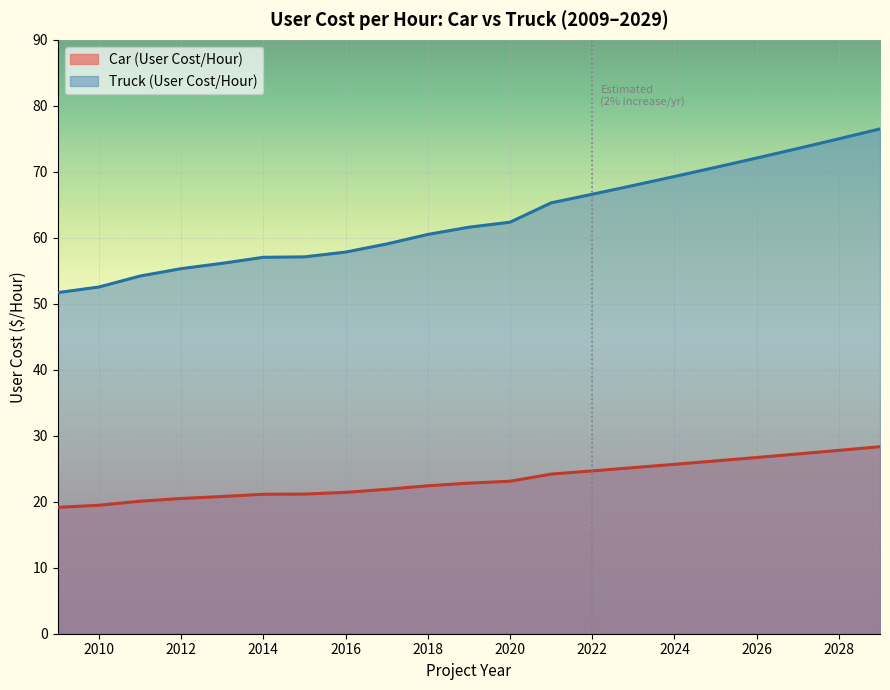

What is the approximate value of Truck (User Cost/Hour) at 2018?

60.5